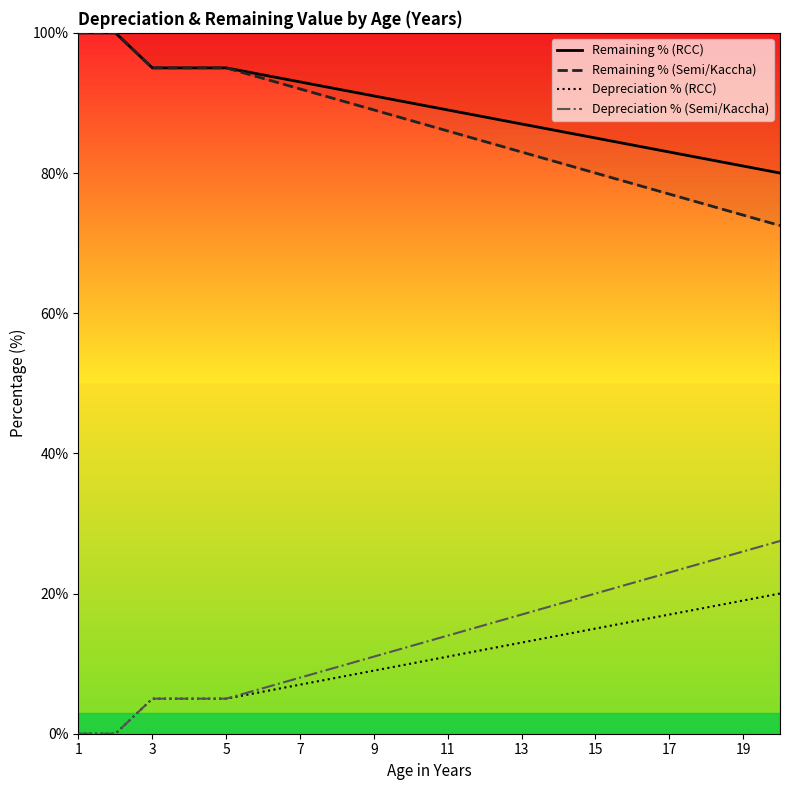

What is the total value across all series at 17?

200.0